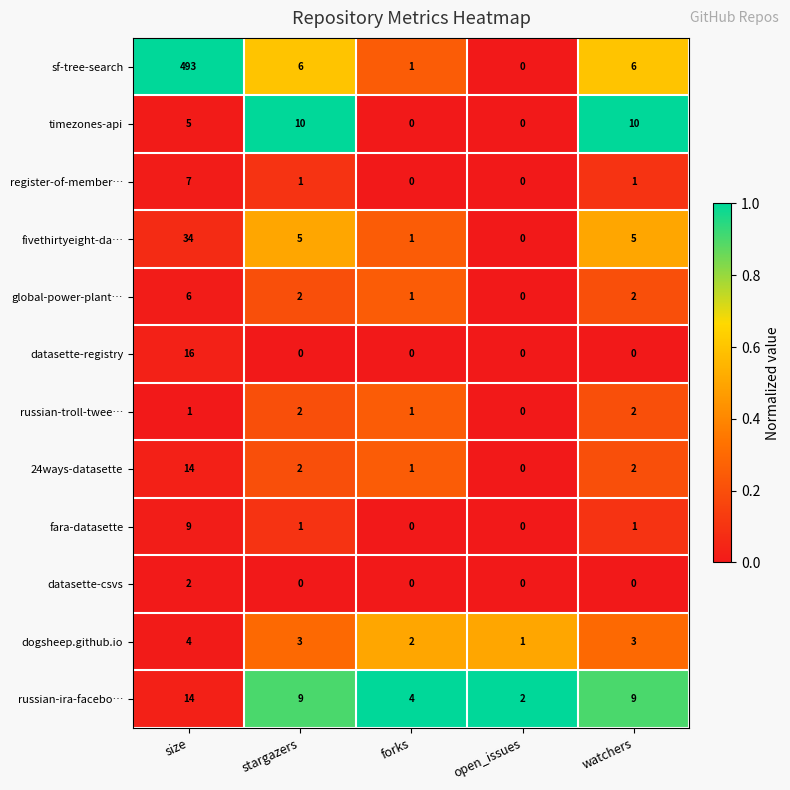

Where does the global-power-plant… series first go above 2?

size